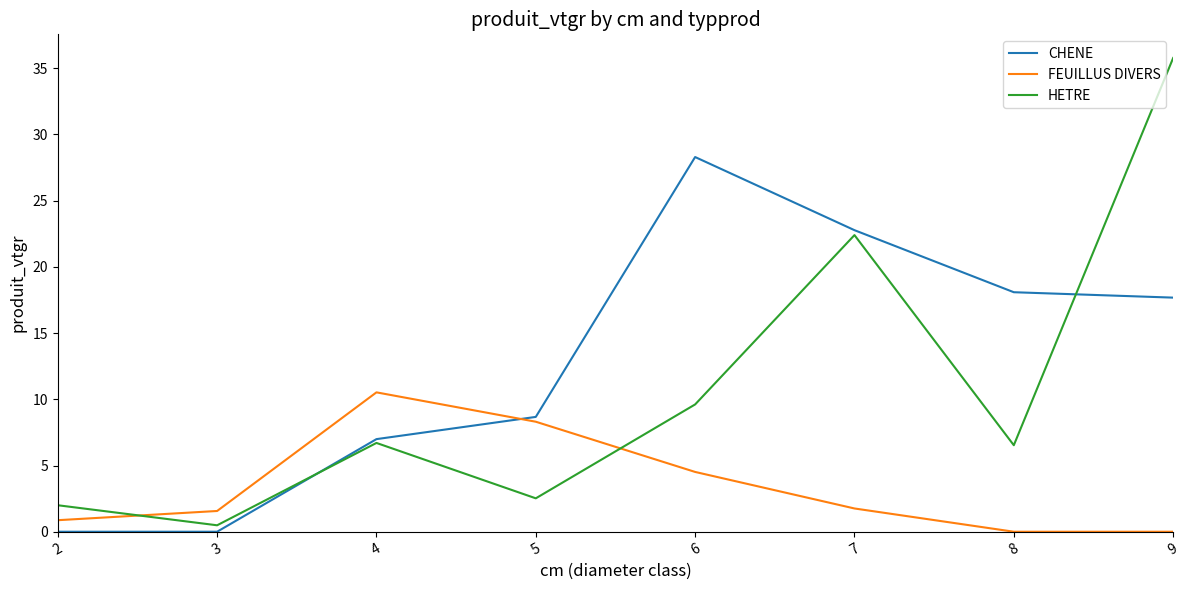

What is the difference between the CHENE values at 7 and 8?

4.7